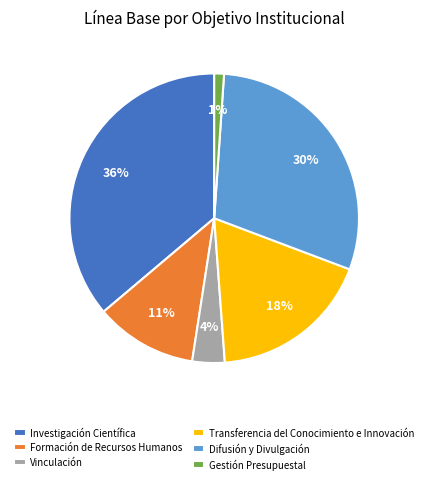

Rank the categories by value from lowest to highest.

Gestión Presupuestal, Vinculación, Formación de Recursos Humanos, Transferencia del Conocimiento e Innovación, Difusión y Divulgación, Investigación Científica